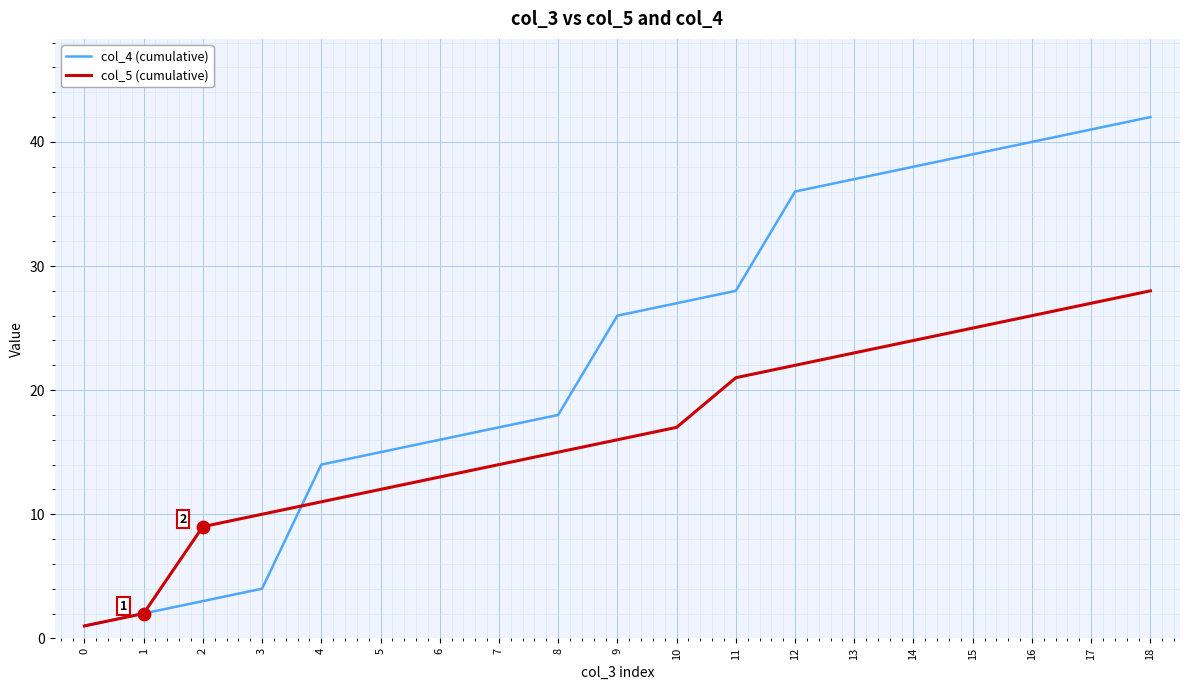

Is the value of col_5 (cumulative) at 2 greater than the value of col_4 (cumulative) at 12?

No